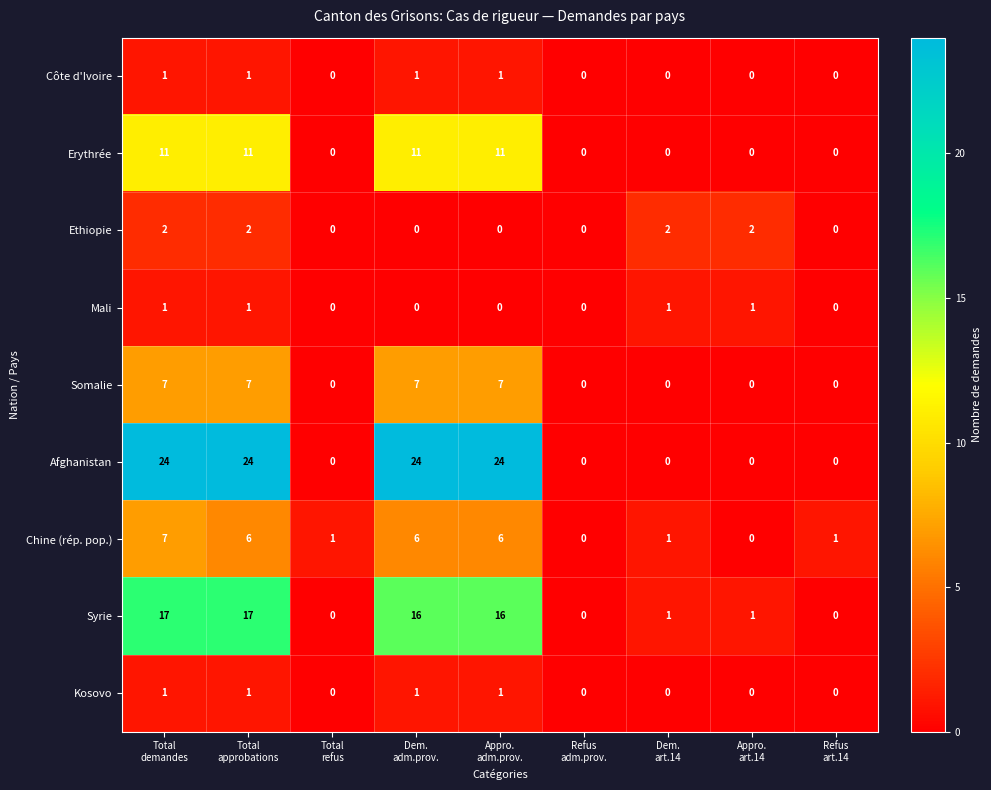

What is the sum of all Afghanistan values?

96